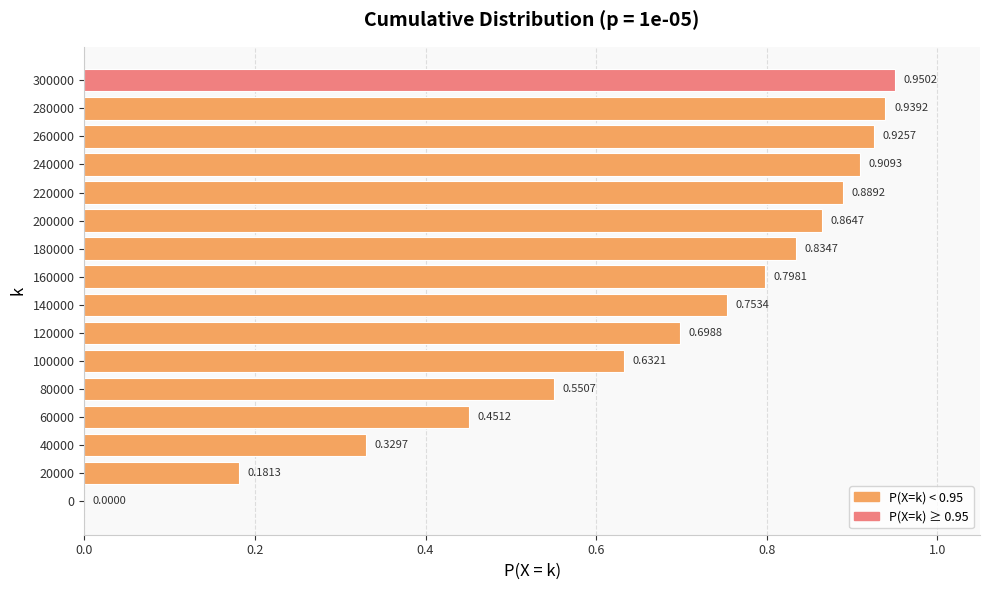

Which has a higher value, 180000 or 220000?

220000